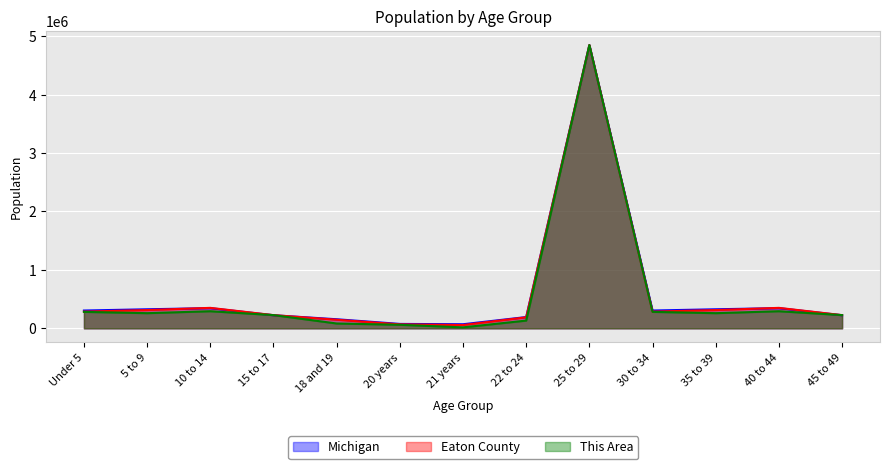

In Michigan, how many points are lower than both neighbors (excluding endpoints)?

2